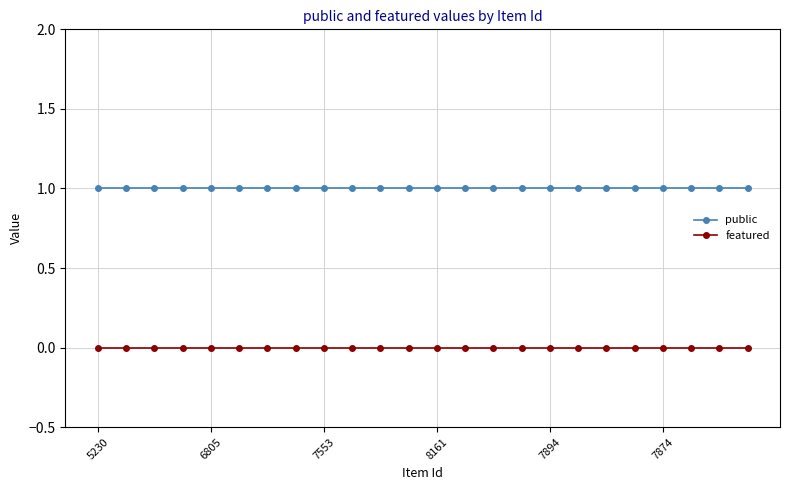

True or false: featured and public cross at least once.

False